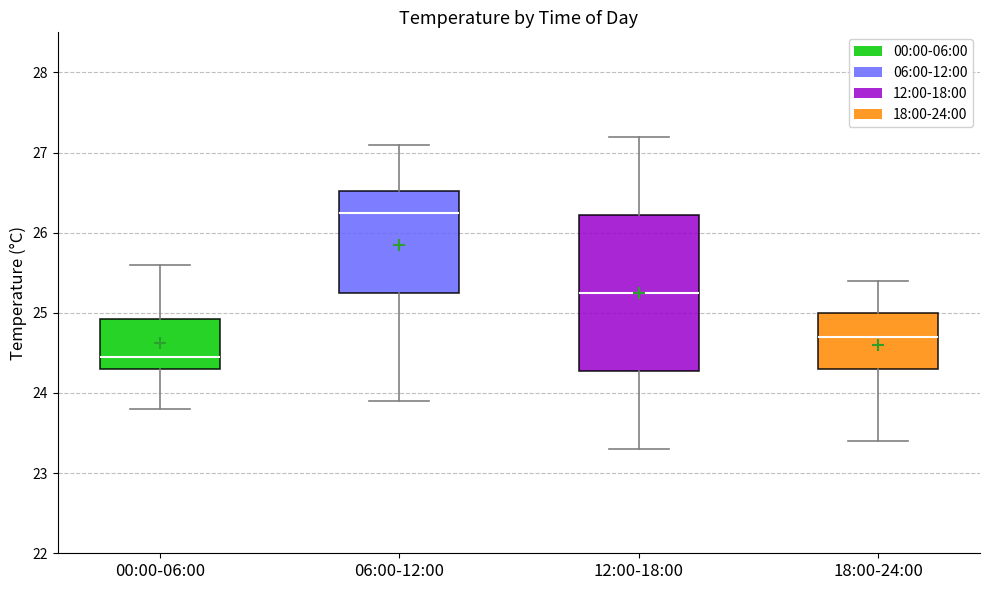

Where is the lower edge of the box for 06:00-12:00 on the y-axis? The values are not printed on the chart, so give them approximately, as read against the axis.

25.3